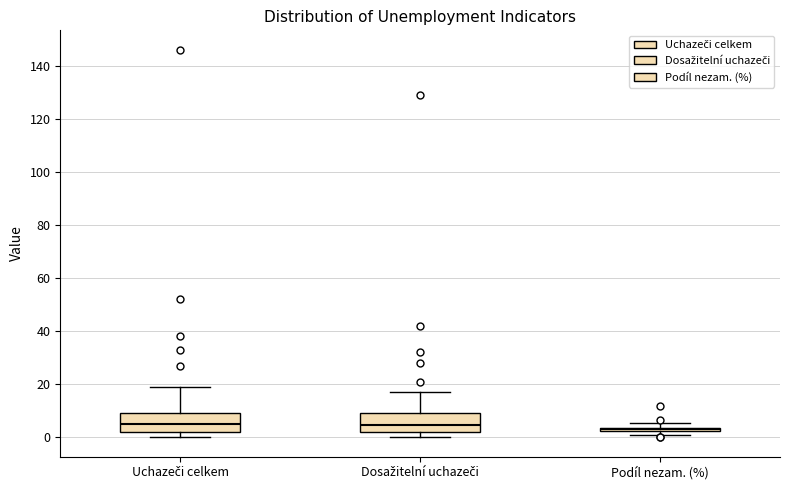

Where is the lower edge of the box for Uchazeči celkem on the y-axis? The values are not printed on the chart, so give them approximately, as read against the axis.

2